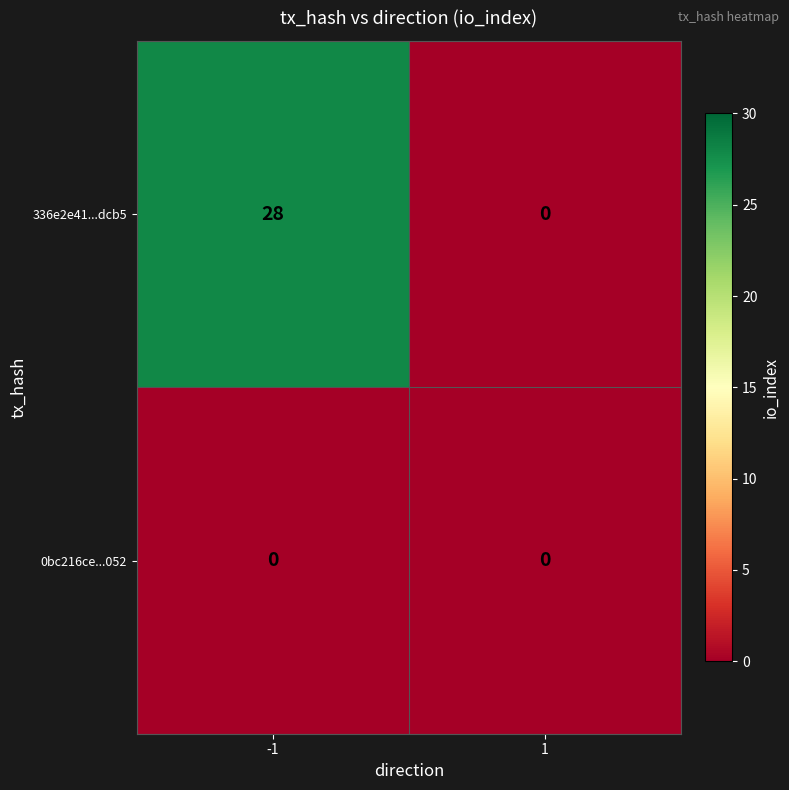

Is it true that 0bc216ce...052 equals 0 at -1?

True